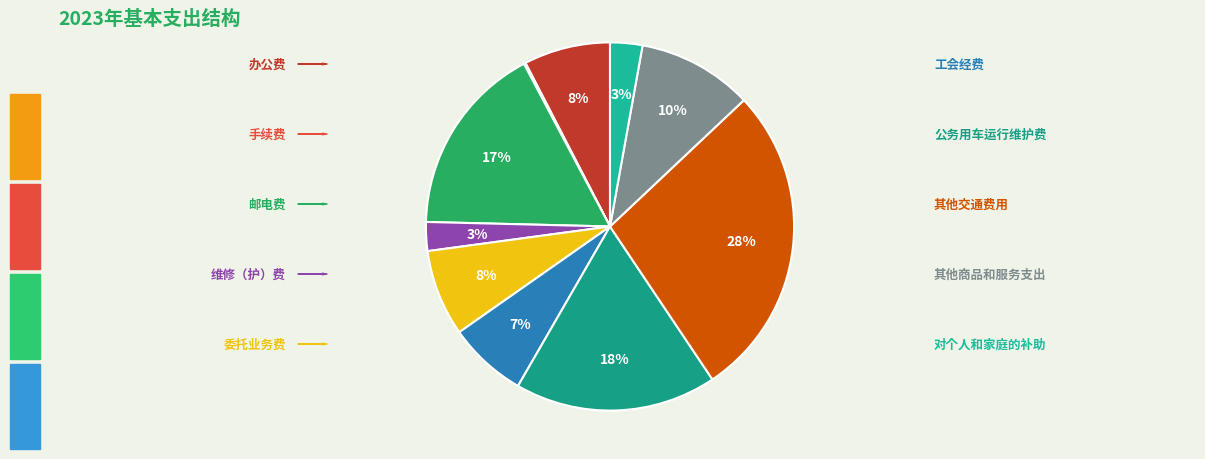

Count the number of slices in the pie.

10